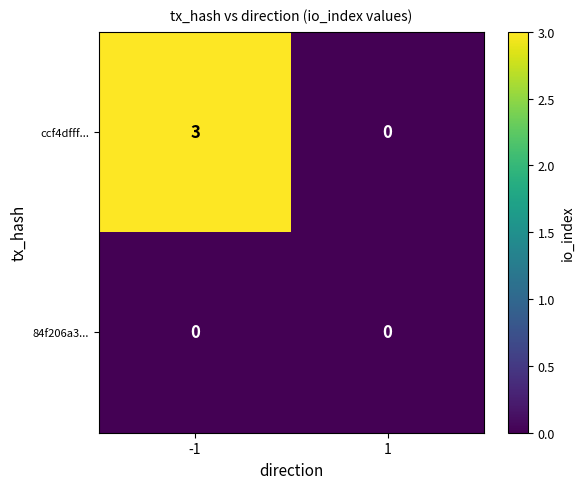

At which category is the sum across all series the highest?

-1